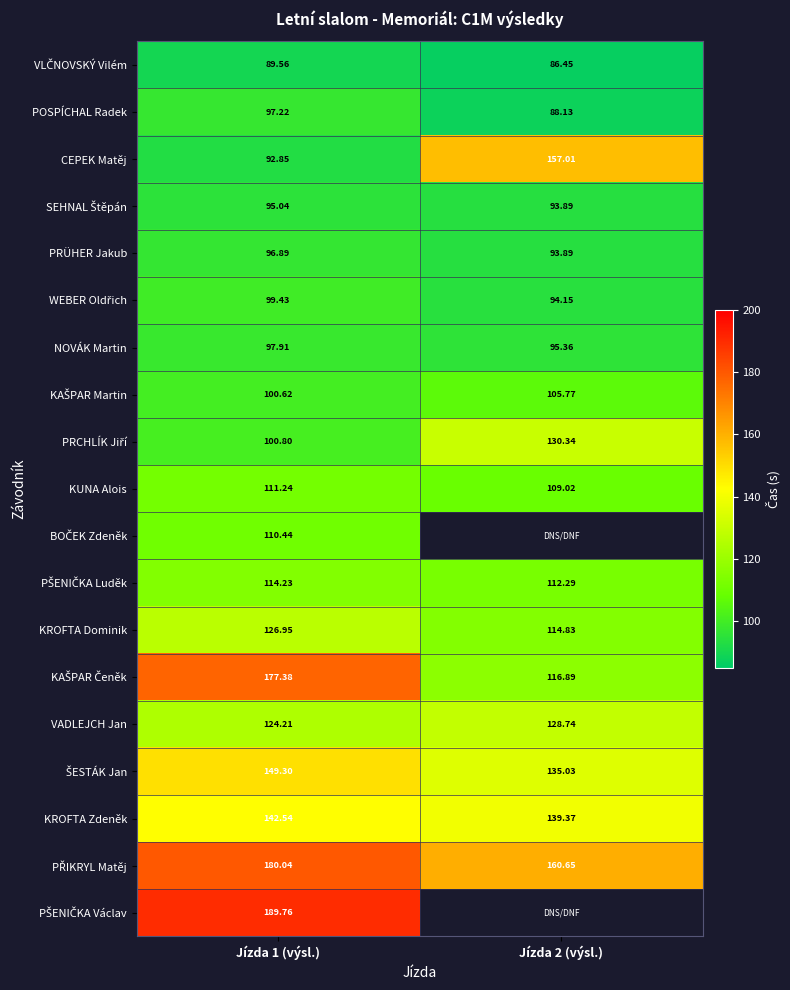

Where is PŠENIČKA Luděk nearest to the value 113?

Jízda 2 (výsl.)